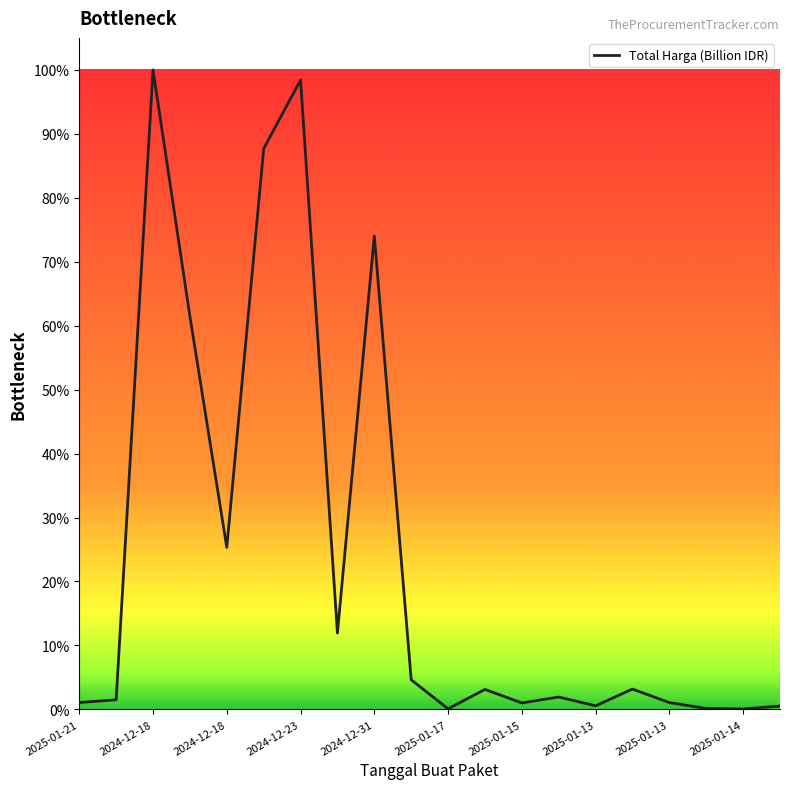

What is the label of the 15th point from the right?

2024-12-18